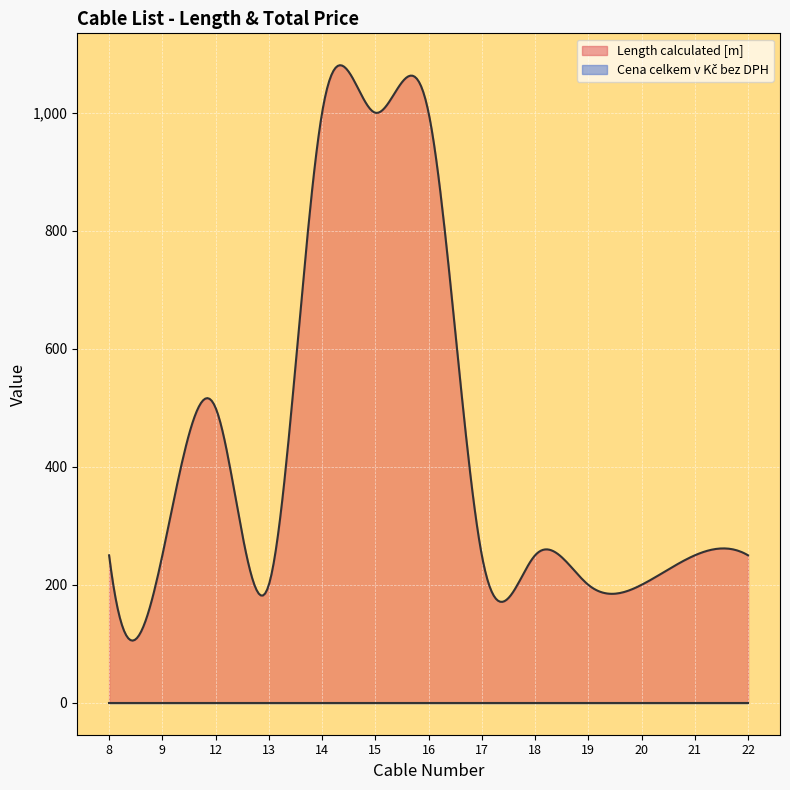

True or false: Cena celkem v Kč bez DPH and Length calculated [m] intersect in this chart.

False